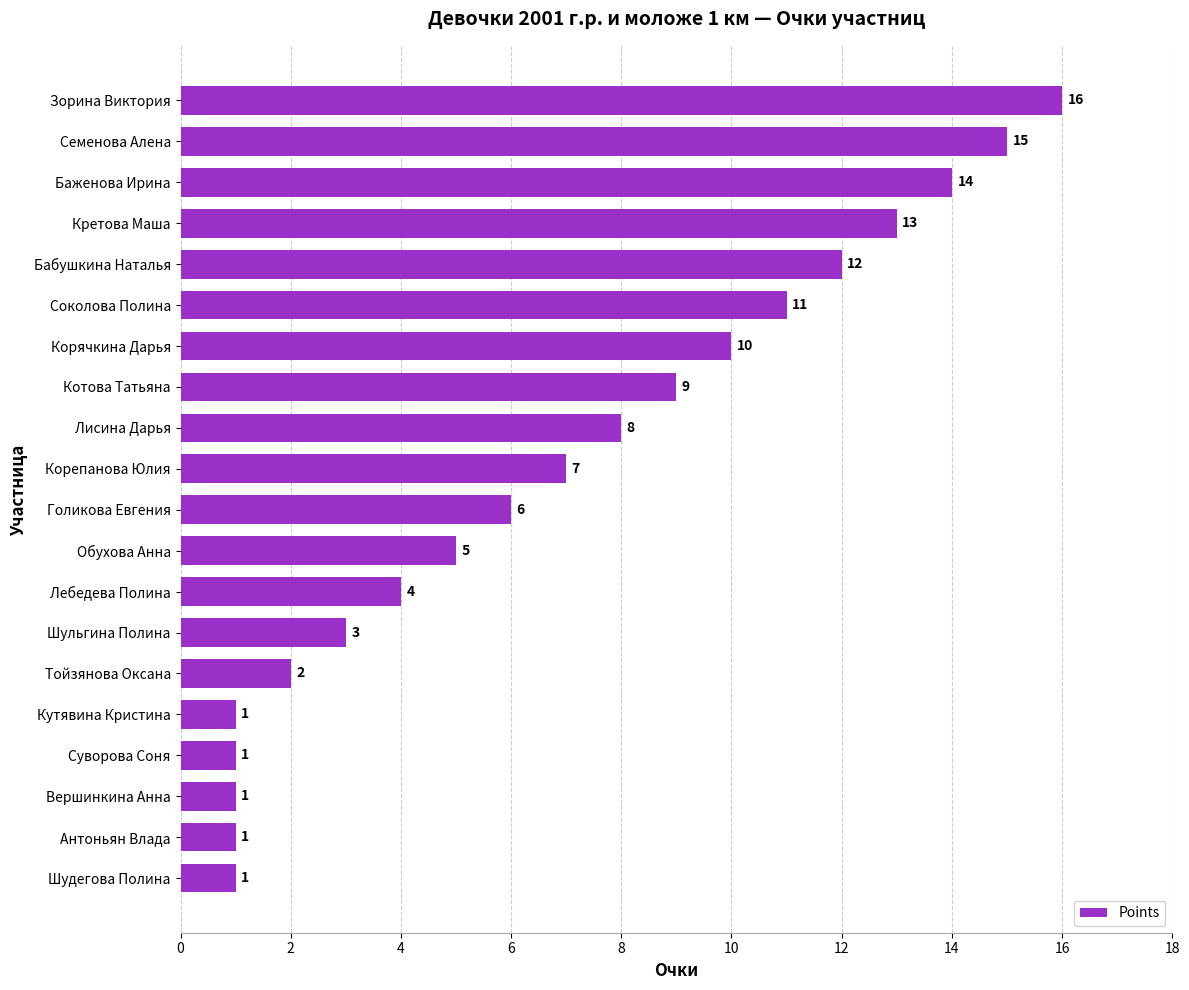

What is the sum of the values at Кретова Маша and Котова Татьяна?

22